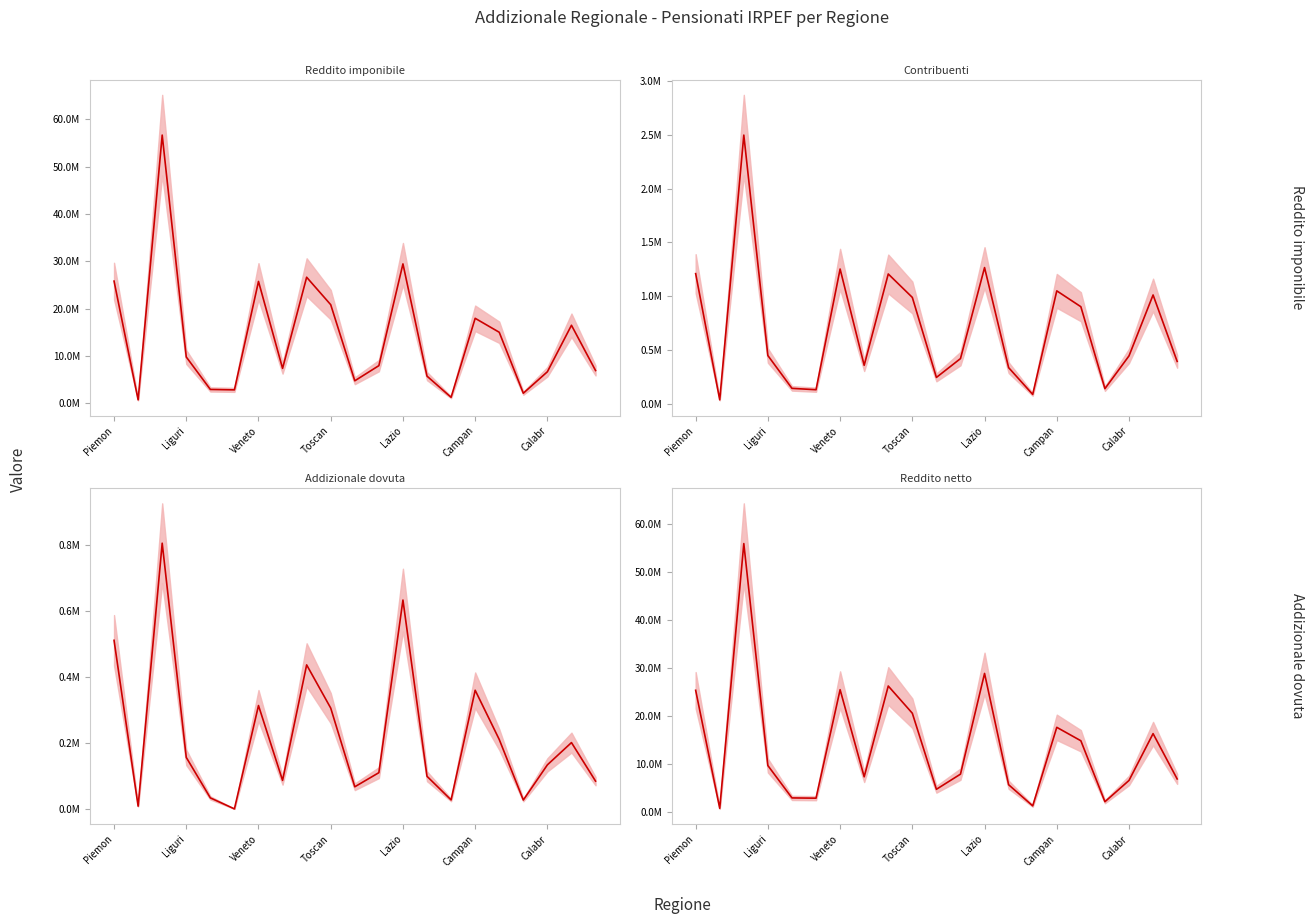

What position from the left is 8?

9